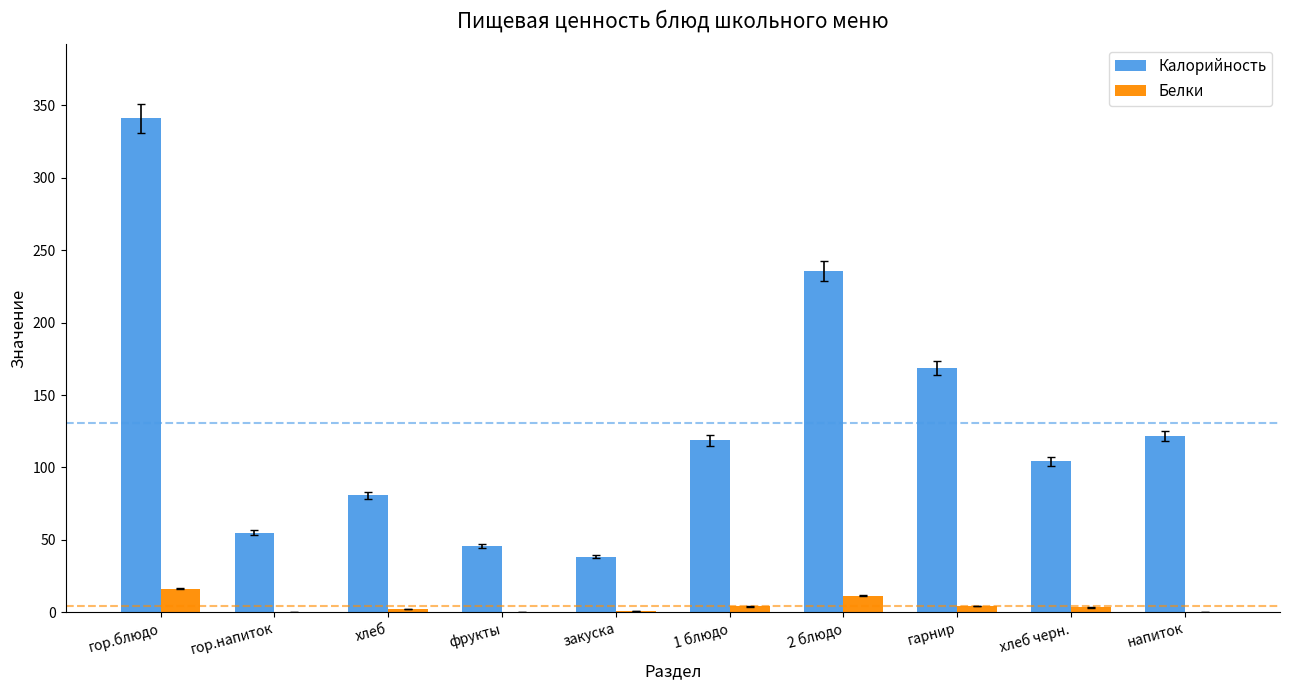

True or false: Белки has a value of 0.0 at напиток.

True